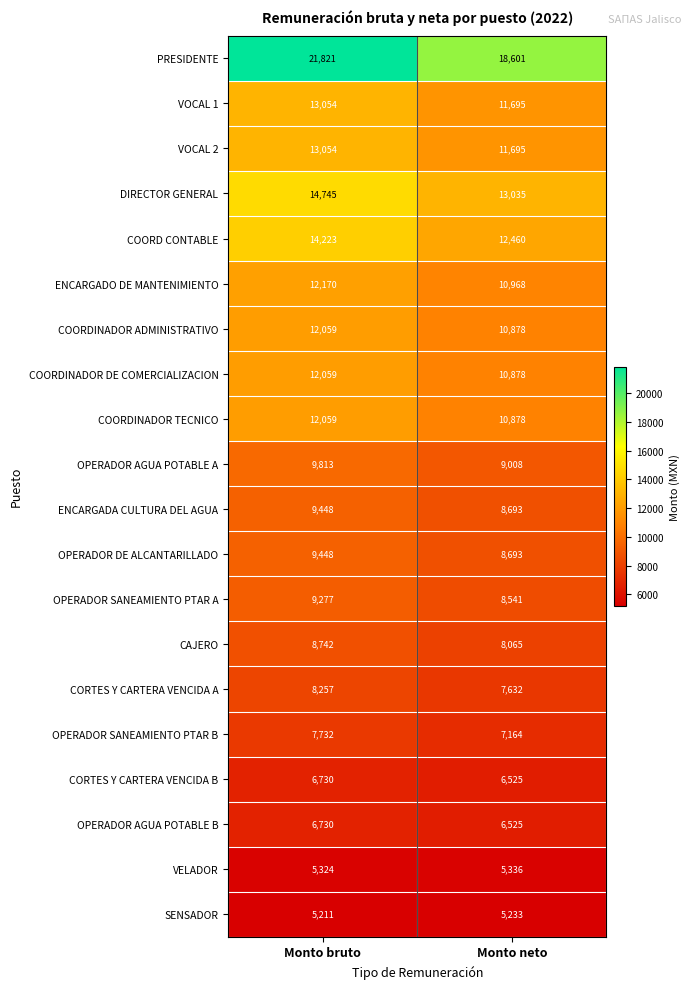

Rank the categories by CORTES Y CARTERA VENCIDA B value from lowest to highest.

Monto neto, Monto bruto